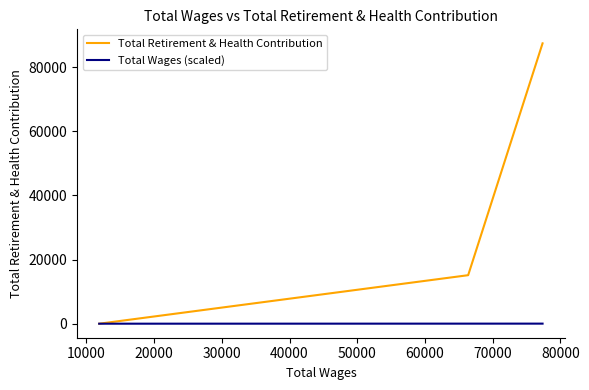

List the series in order of their overall mean, lowest first.

Total Wages (scaled), Total Retirement & Health Contribution